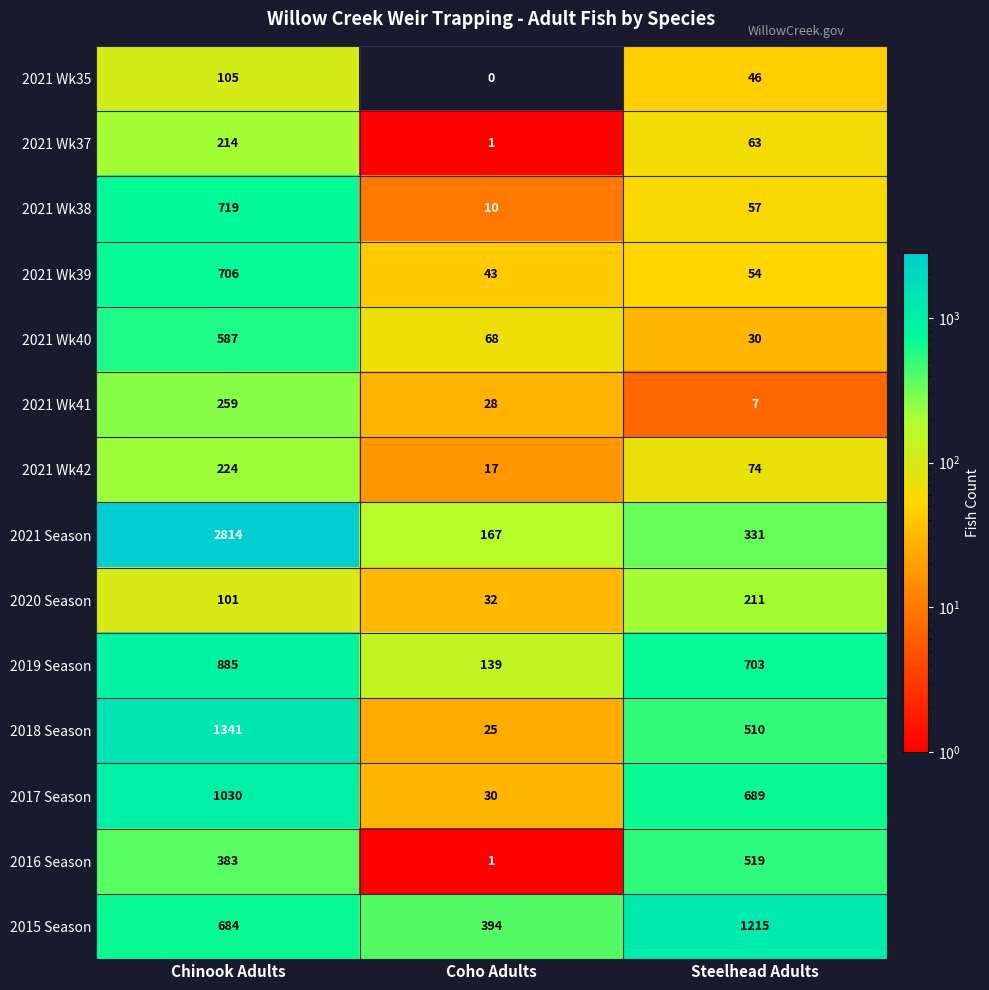

What is the difference between the 2017 Season values at Chinook Adults and Steelhead Adults?

341